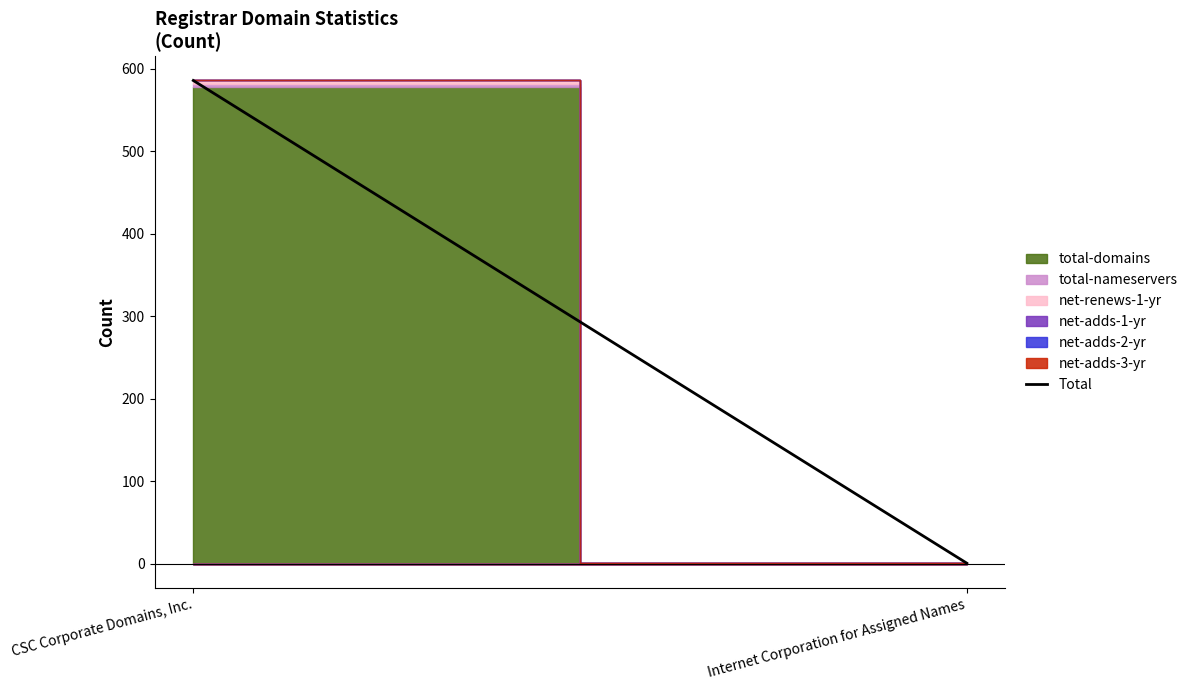

Which label corresponds to the largest value in the chart?

CSC Corporate Domains, Inc.